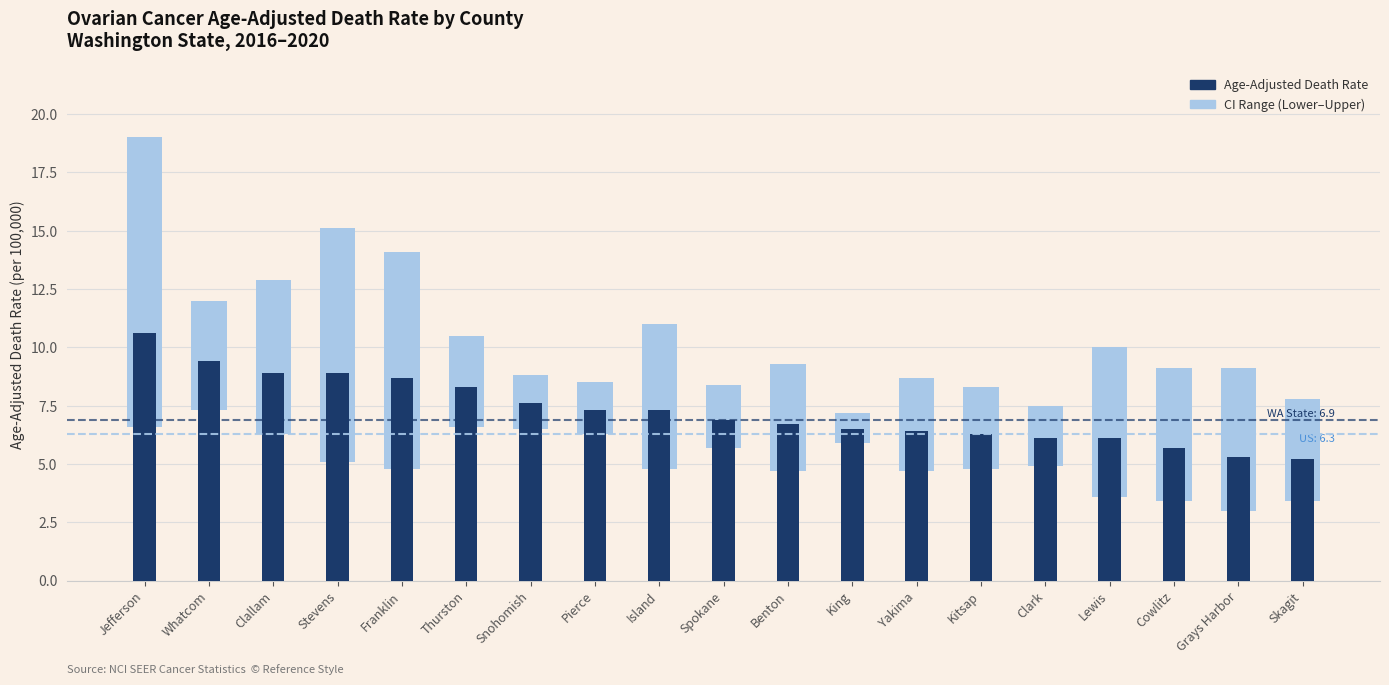

What is the minimum value for CI Range (Lower–Upper)?

1.3